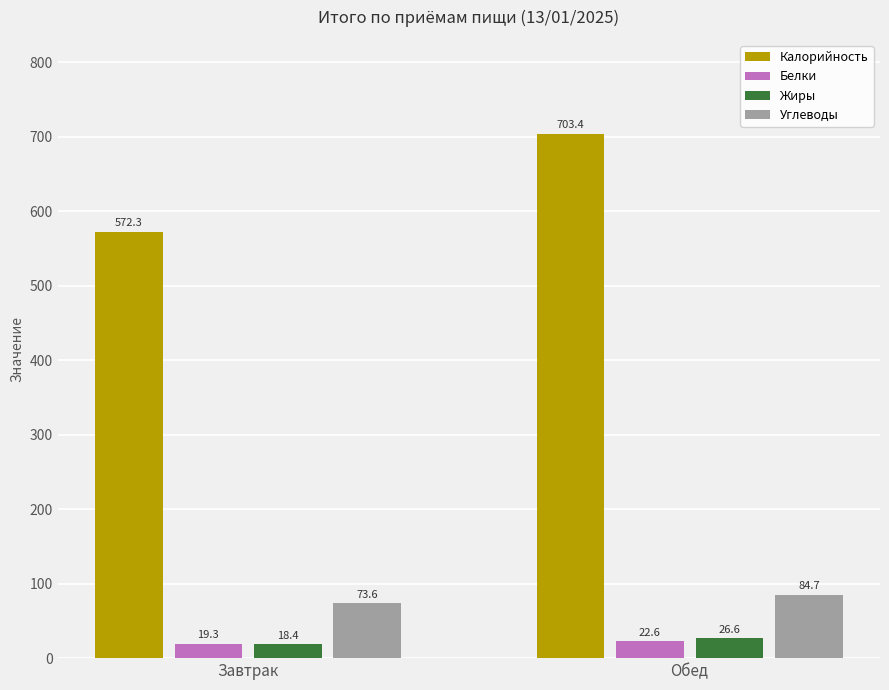

What are all the series names shown in the legend?

Калорийность, Белки, Жиры, Углеводы